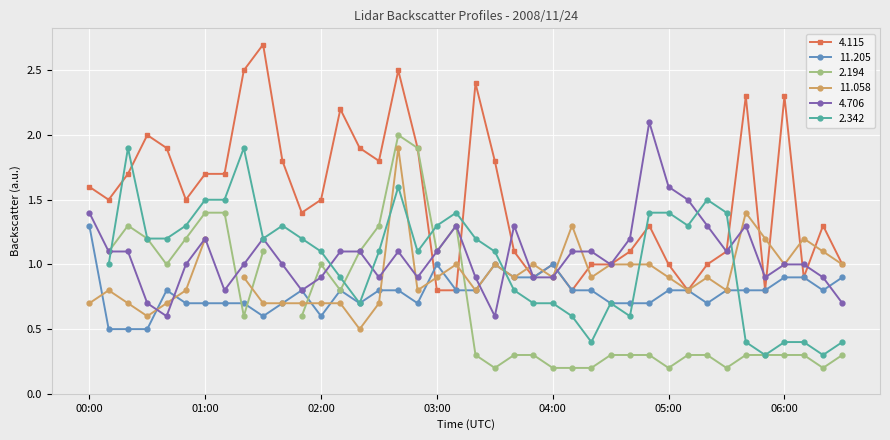

The value of 4.115 at 00:00 is 2.7. True or false?

False